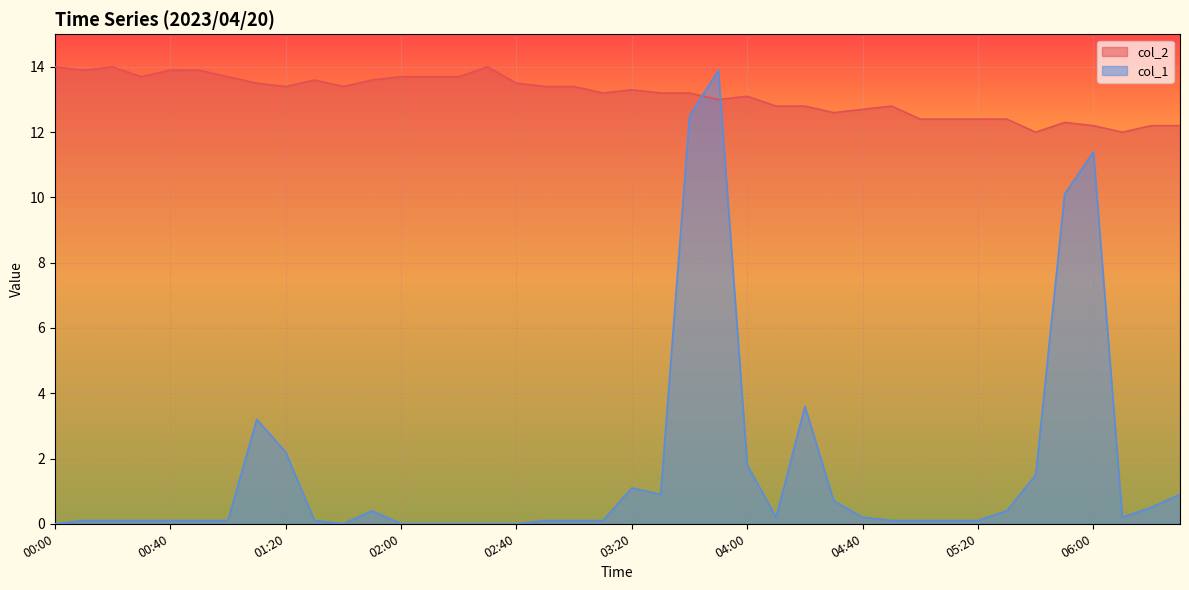

True or false: col_1 has a value of 0.1 at 04:40.

False